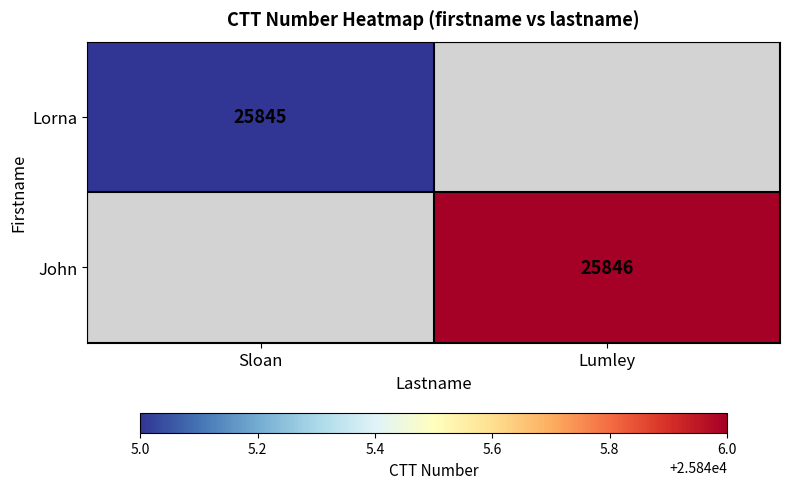

True or false: Lorna has a value of 7679 at Sloan.

False